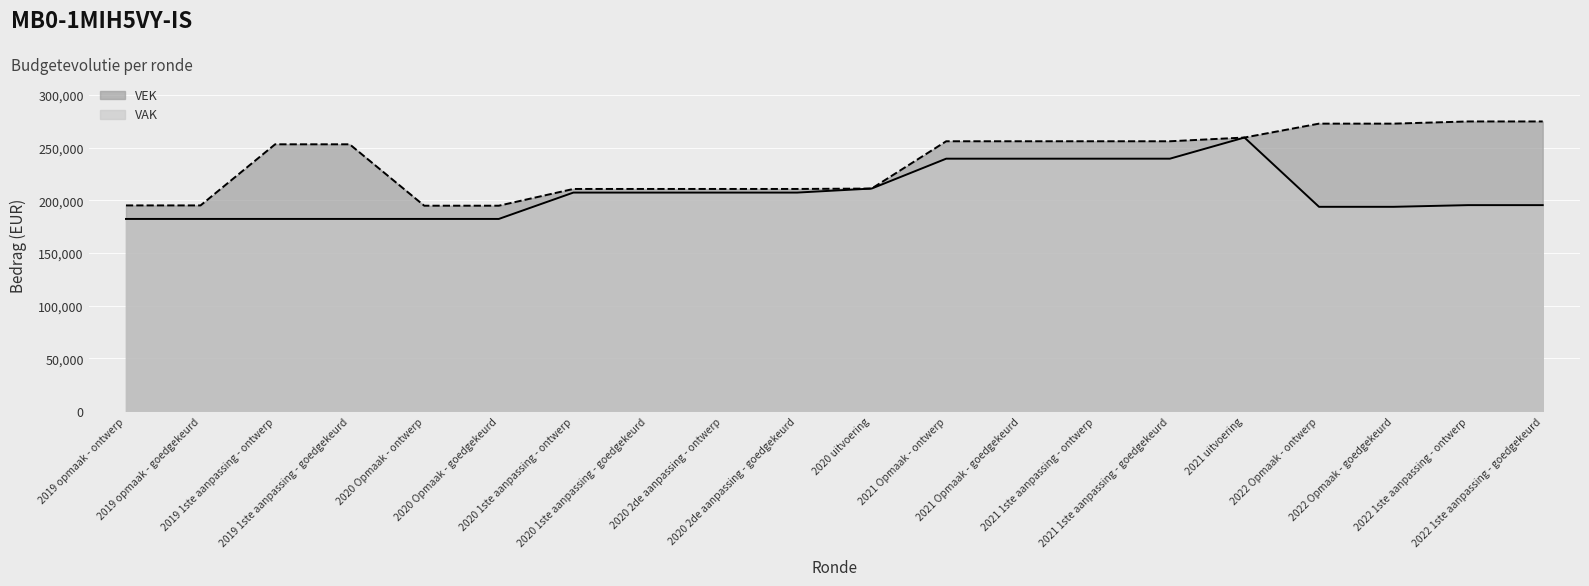

What value does the VAK series have at 2021 Opmaak - ontwerp, to the nearest 10?

239500